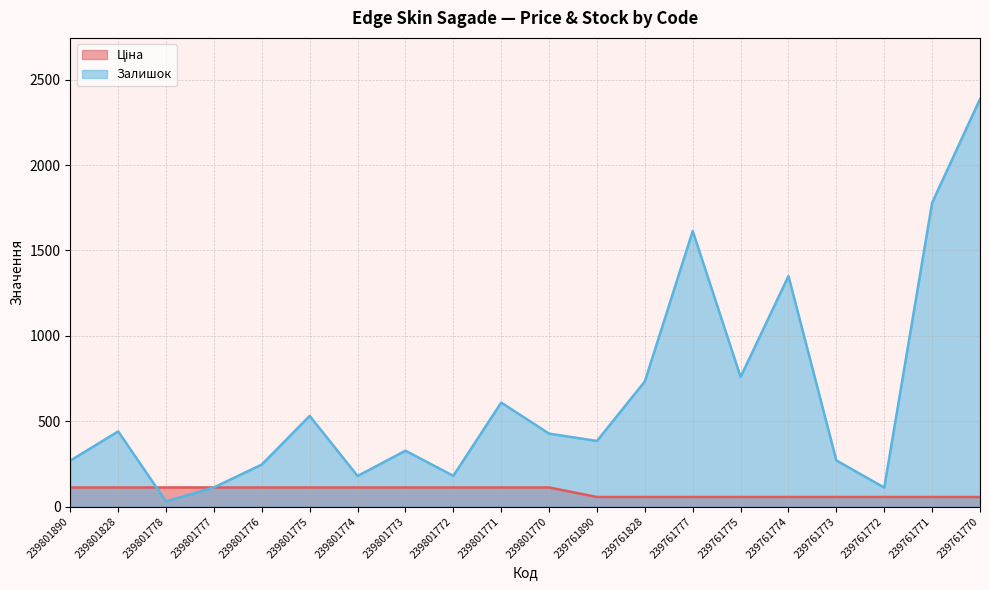

Rank the categories by Ціна value from highest to lowest.

239801890, 239801828, 239801778, 239801777, 239801776, 239801775, 239801774, 239801773, 239801772, 239801771, 239801770, 239761890, 239761828, 239761777, 239761775, 239761774, 239761773, 239761772, 239761771, 239761770